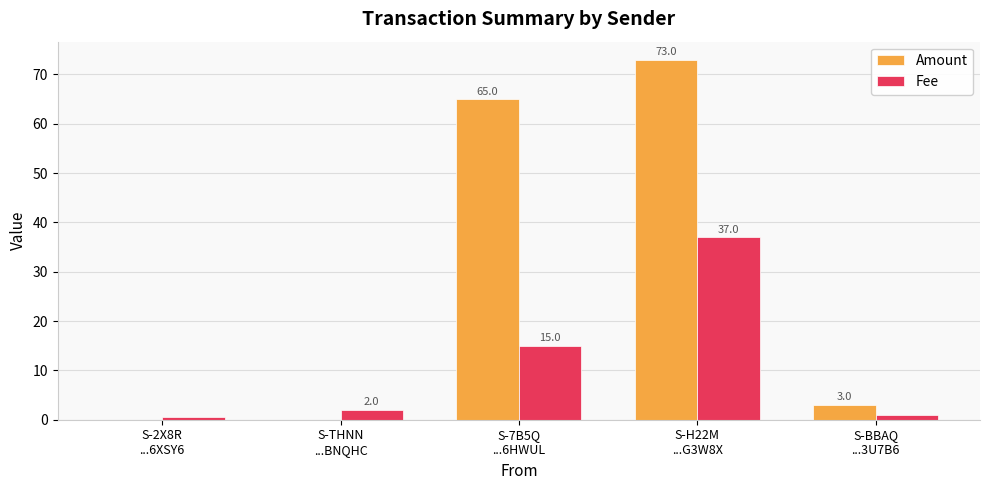

What is the difference between the Fee values at S-H22M
...G3W8X and S-THNN
...BNQHC?

35.0